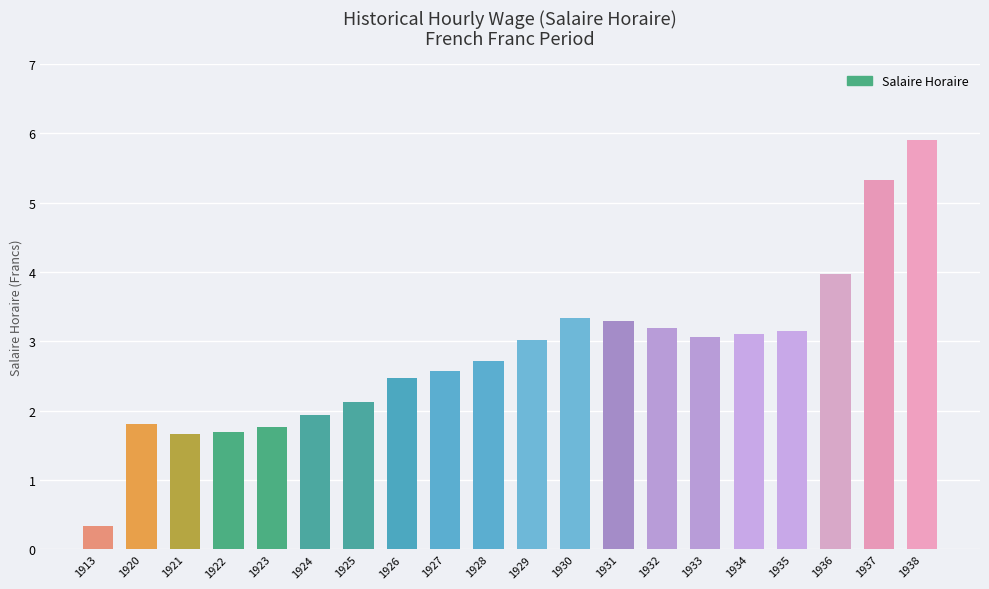

What is the value of the 2nd bar from the left?

1.8